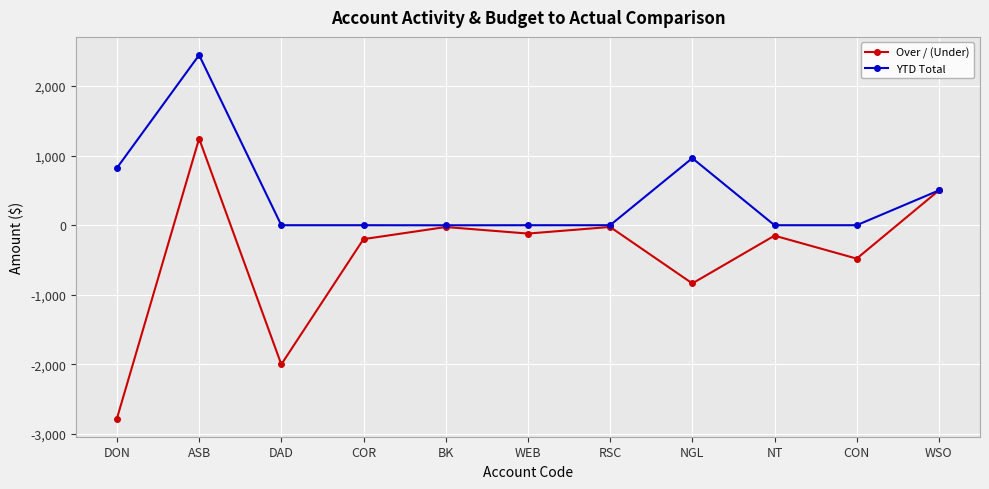

True or false: Over / (Under) has more than 1 points higher than both neighbors.

True